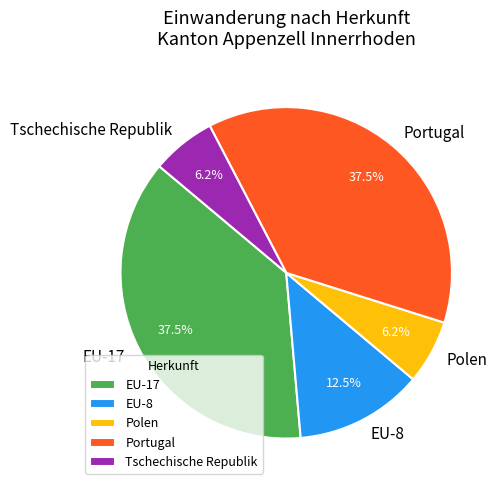

Which has a higher value, Portugal or Tschechische Republik?

Portugal